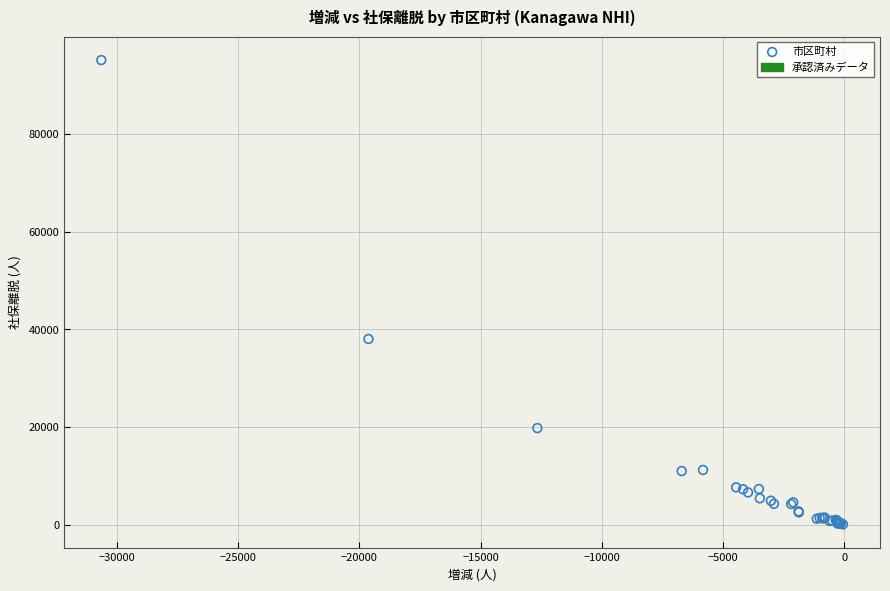

What Y value in the scatter plot is closest to 47582?

38024